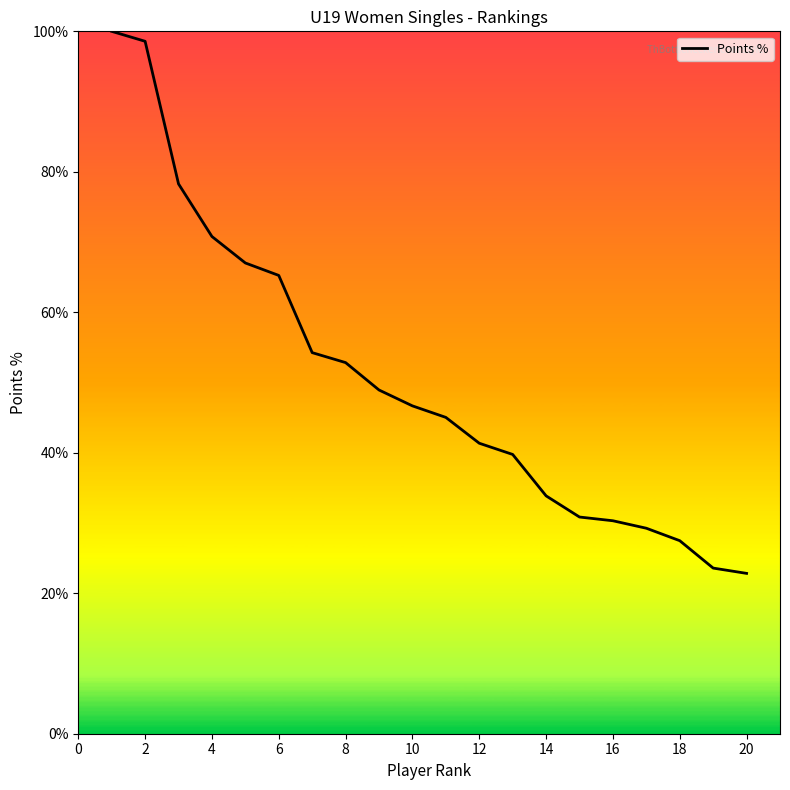

What is the greatest value displayed?

100.0